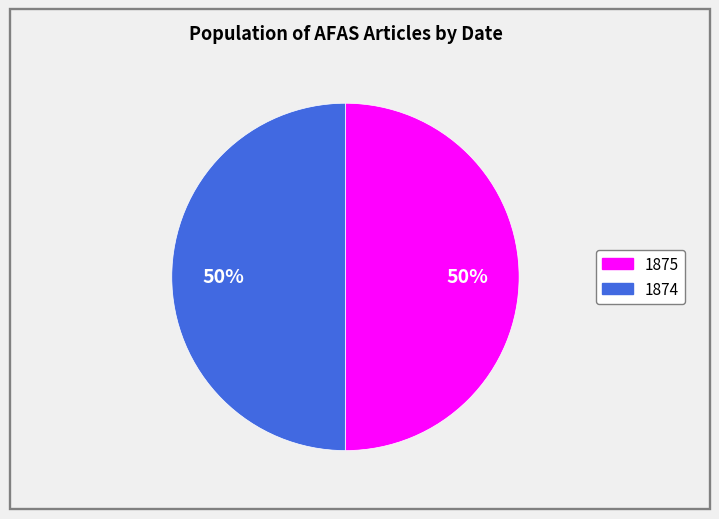

To the nearest percent, what is the average slice percentage?

50%